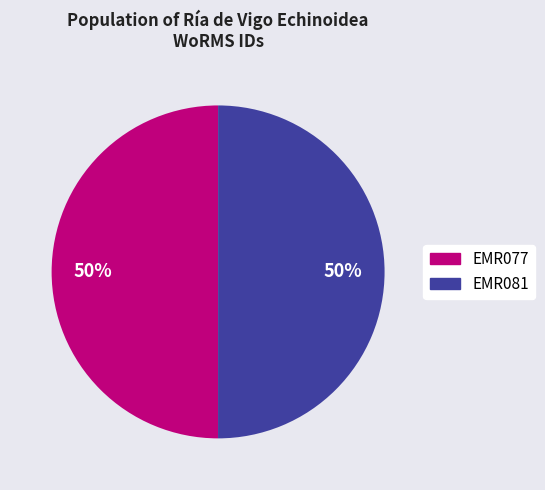

To the nearest percent, what is the average slice percentage?

50%